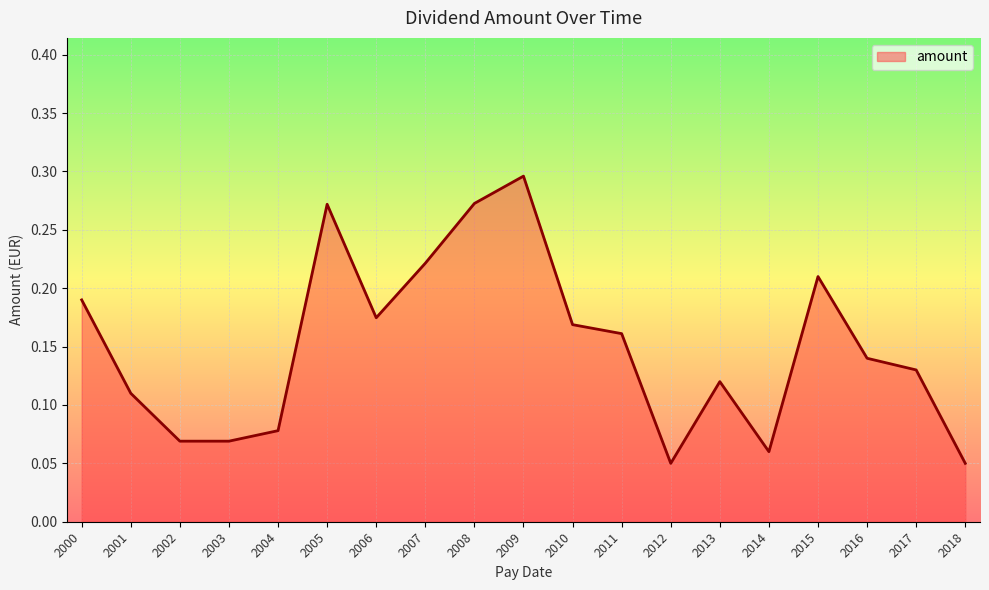

True or false: the data shows 0.3 at 2010.

False